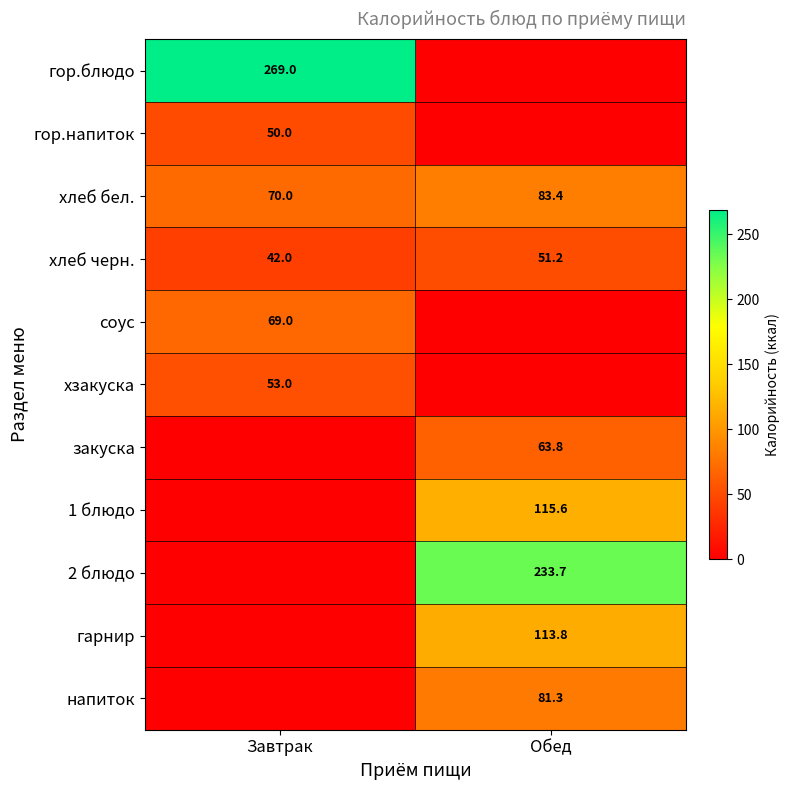

What is the sum of the хлеб черн. values at Завтрак and Обед?

93.2